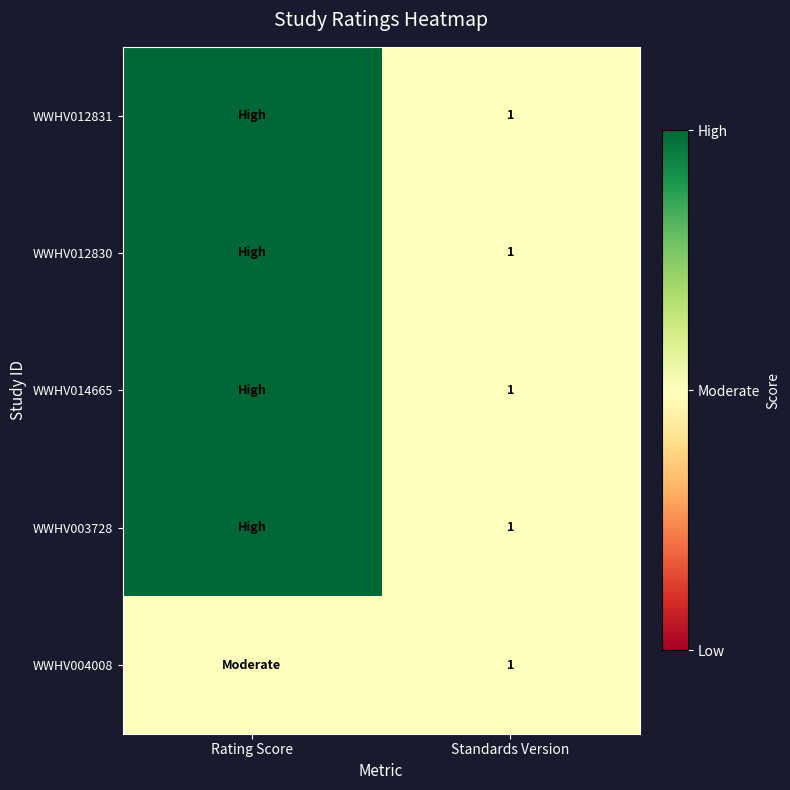

True or false: WWHV012831 has a value of 1 at Standards Version.

True